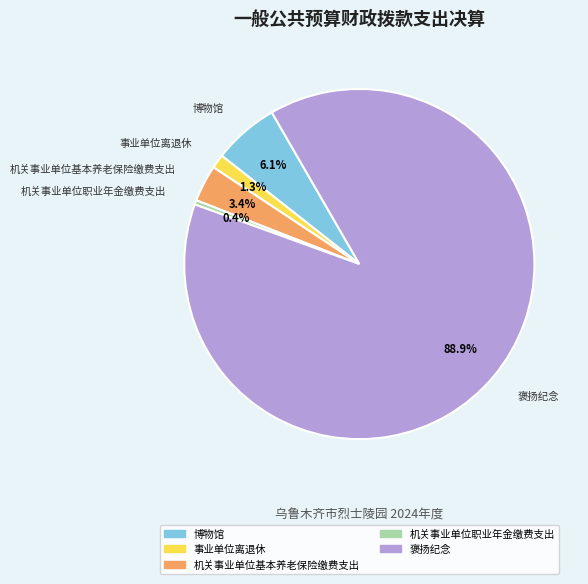

What is the smallest slice in the pie chart?

机关事业单位职业年金缴费支出